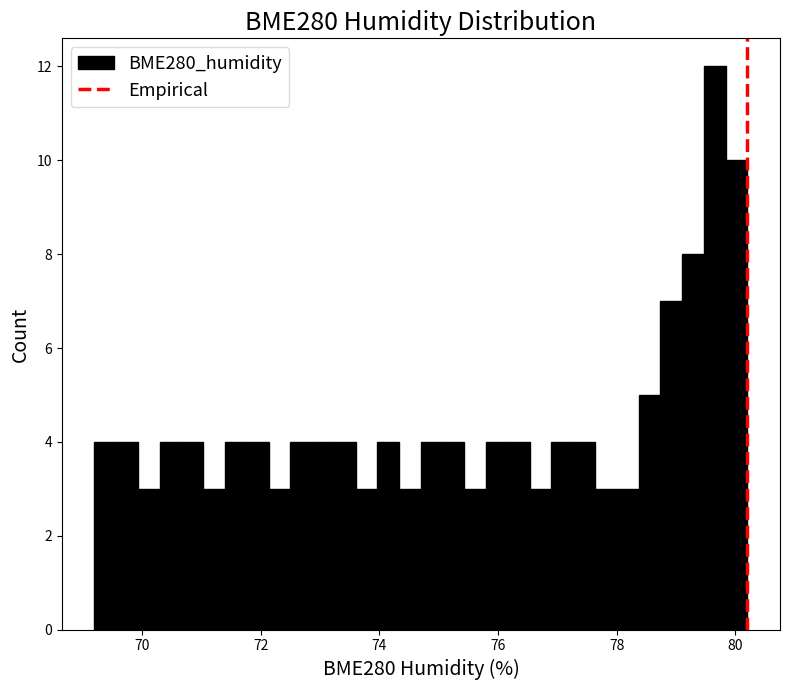

Around what value on the x-axis is the tallest bar? Give the approximate position of its centre, as read against the axis.

79.6